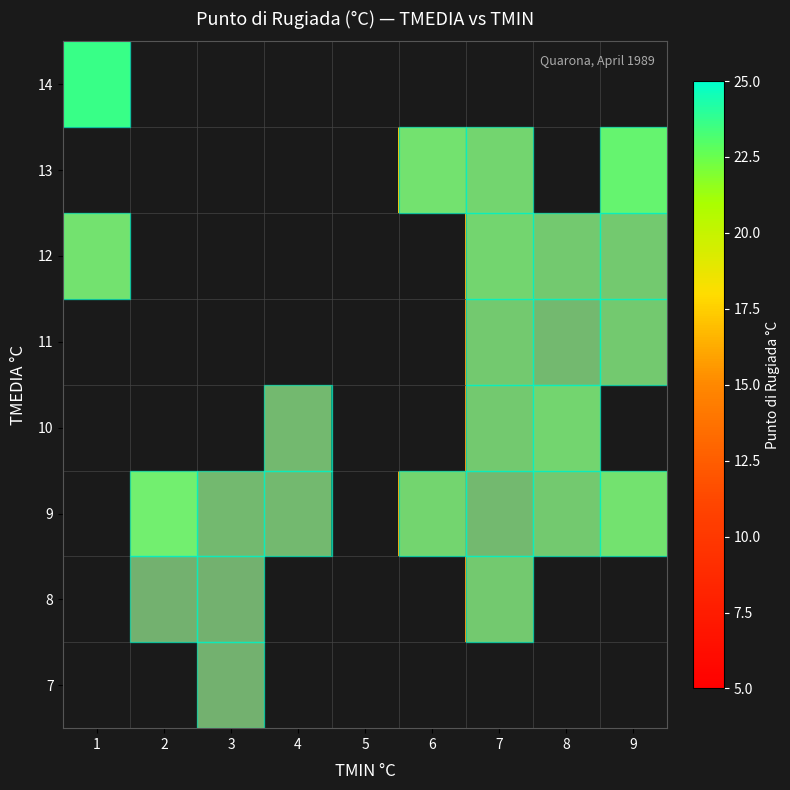

Which has a higher value, 7 or 4?

4